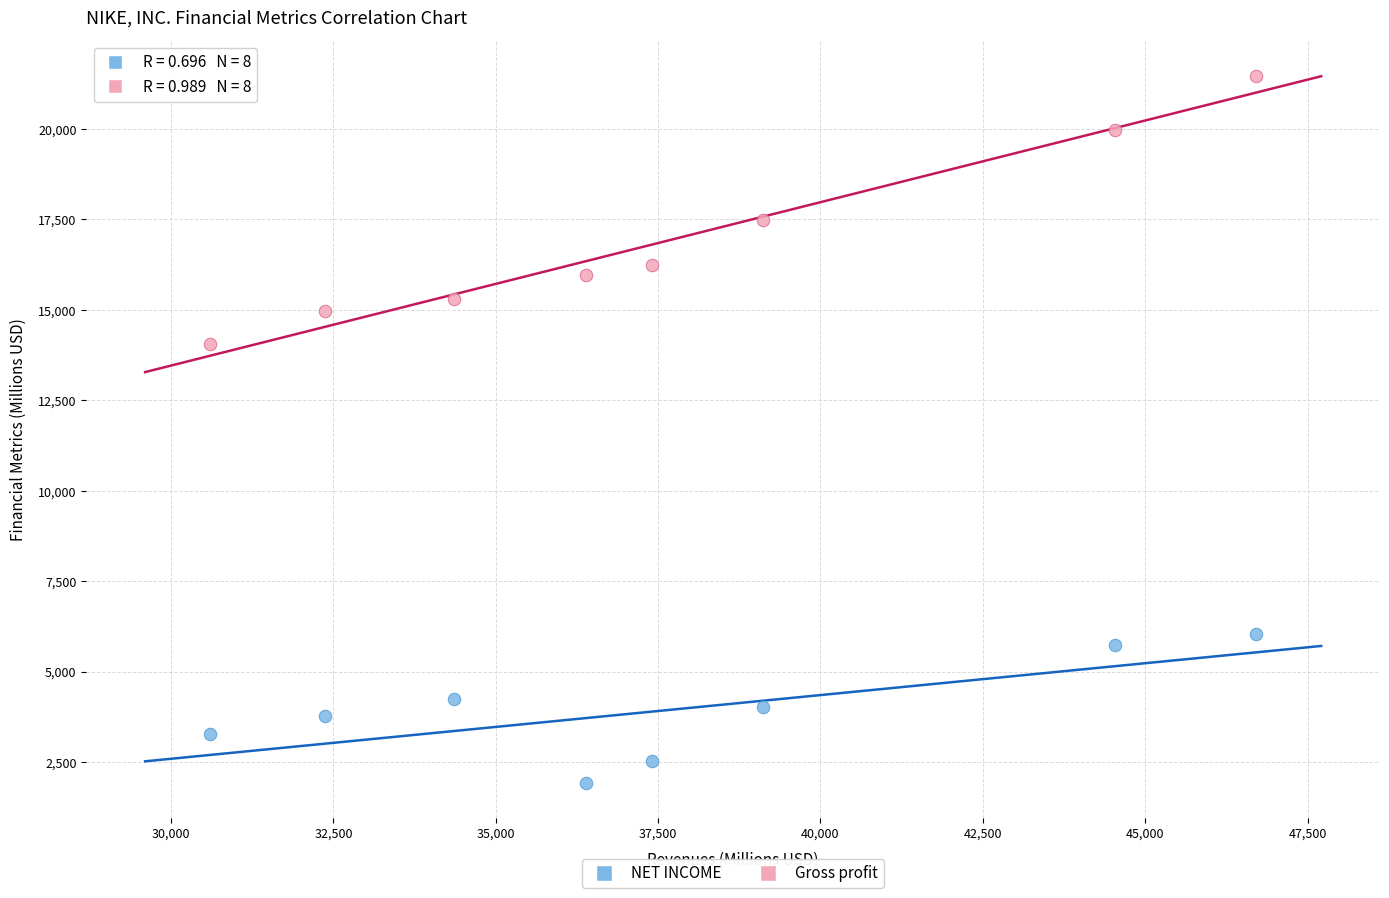

In the Gross profit series, what Y value is closest to 17773?

17474